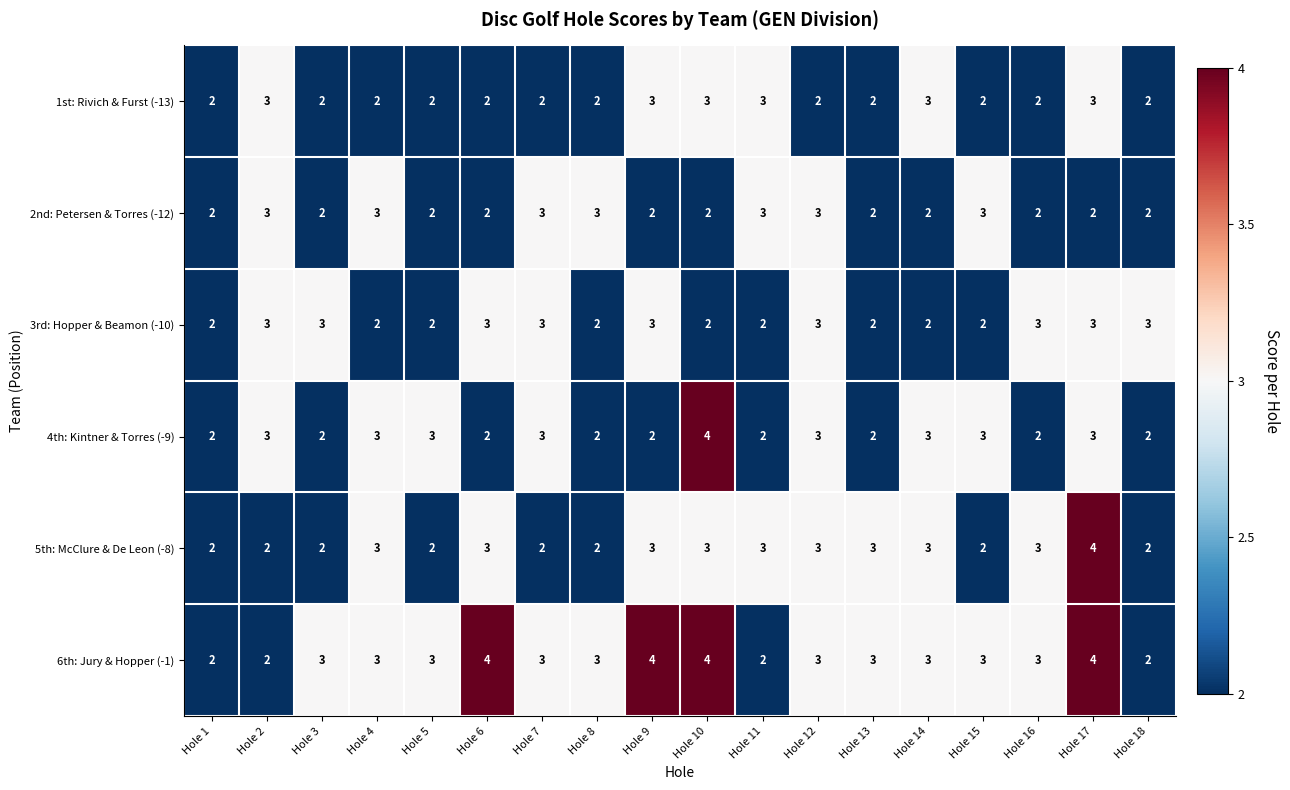

What is the sum of the 2nd: Petersen & Torres (-12) values at Hole 15 and Hole 8?

6